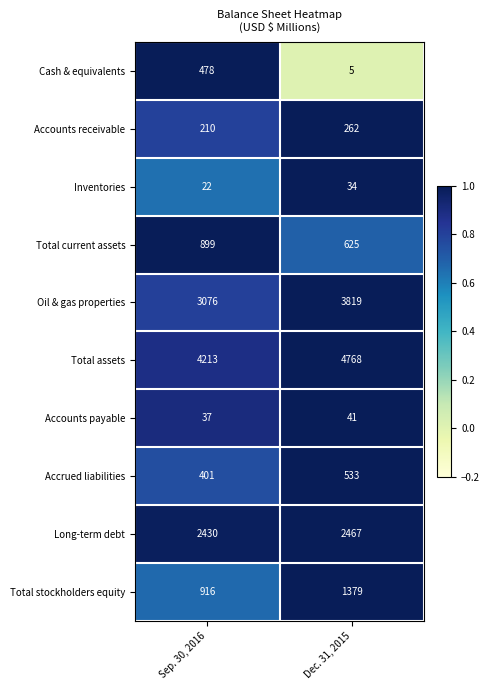

True or false: Long-term debt has a value of 2430 at Sep. 30, 2016.

True